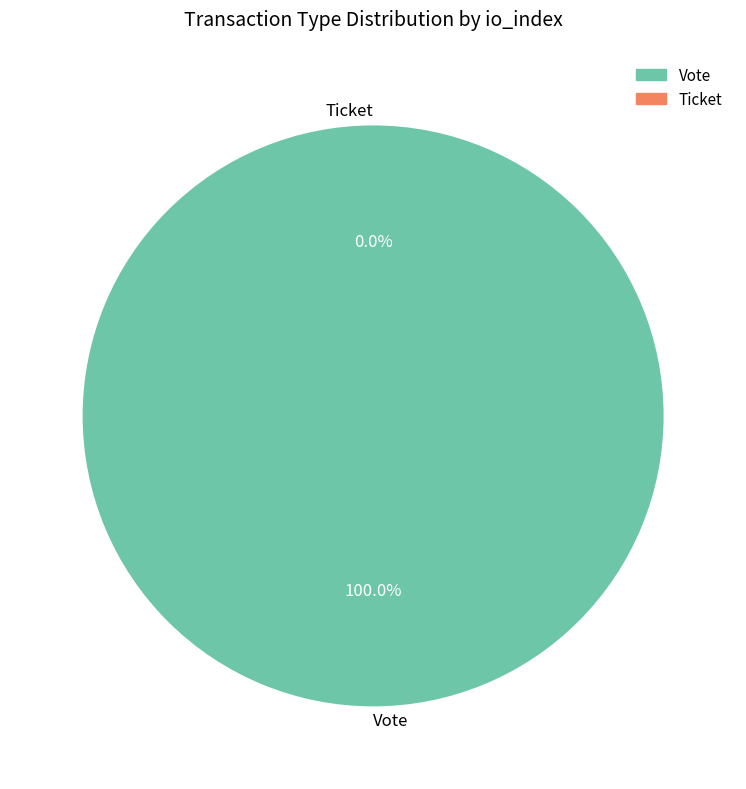

True or false: Ticket accounts for 0% of the total.

True